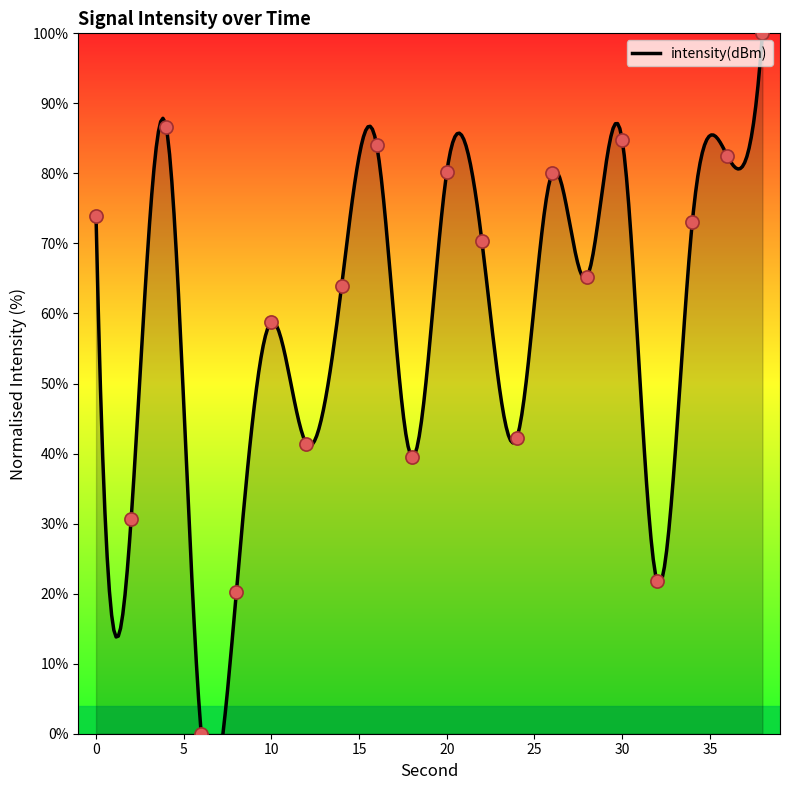

What is the change in value from 8 to 12?

+21.2